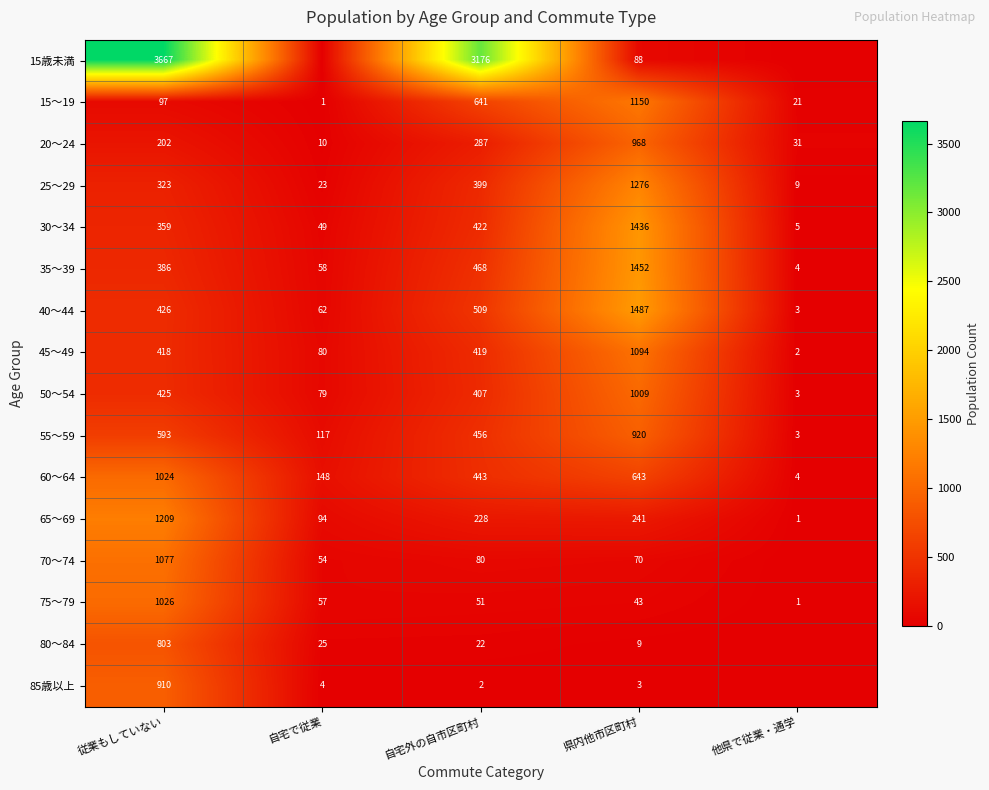

At 県内他市区町村, list the series in order from smallest to largest.

85歳以上, 80～84, 75～79, 70～74, 15歳未満, 65～69, 60～64, 55～59, 20～24, 50～54, 45～49, 15～19, 25～29, 30～34, 35～39, 40～44